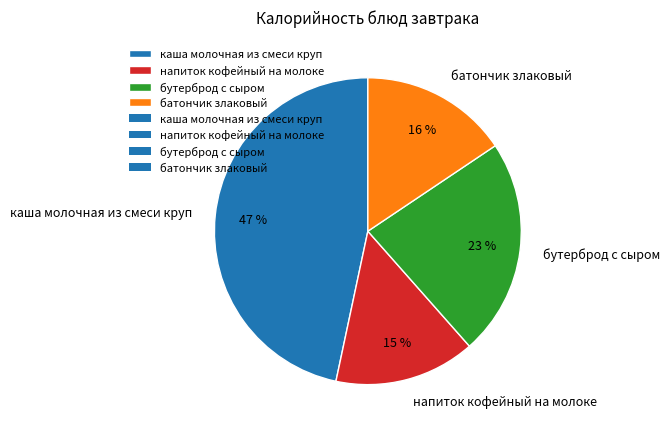

Count the number of slices in the pie.

4